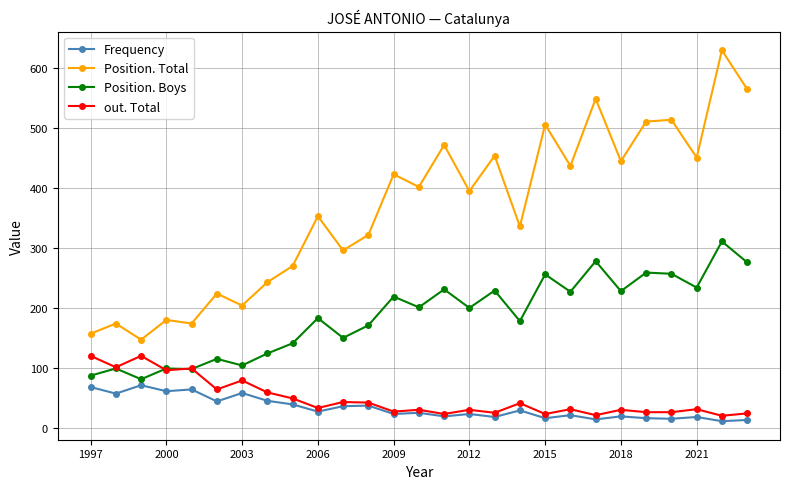

At how many categories does at least one series exceed 462?

7